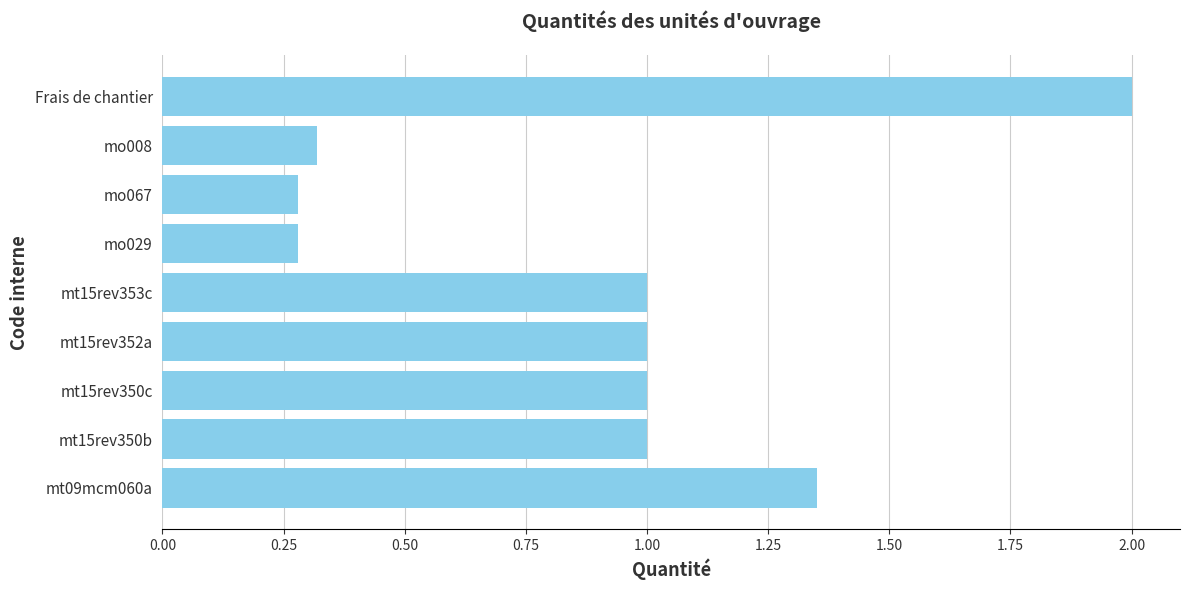

What is the sum of all values?

8.2